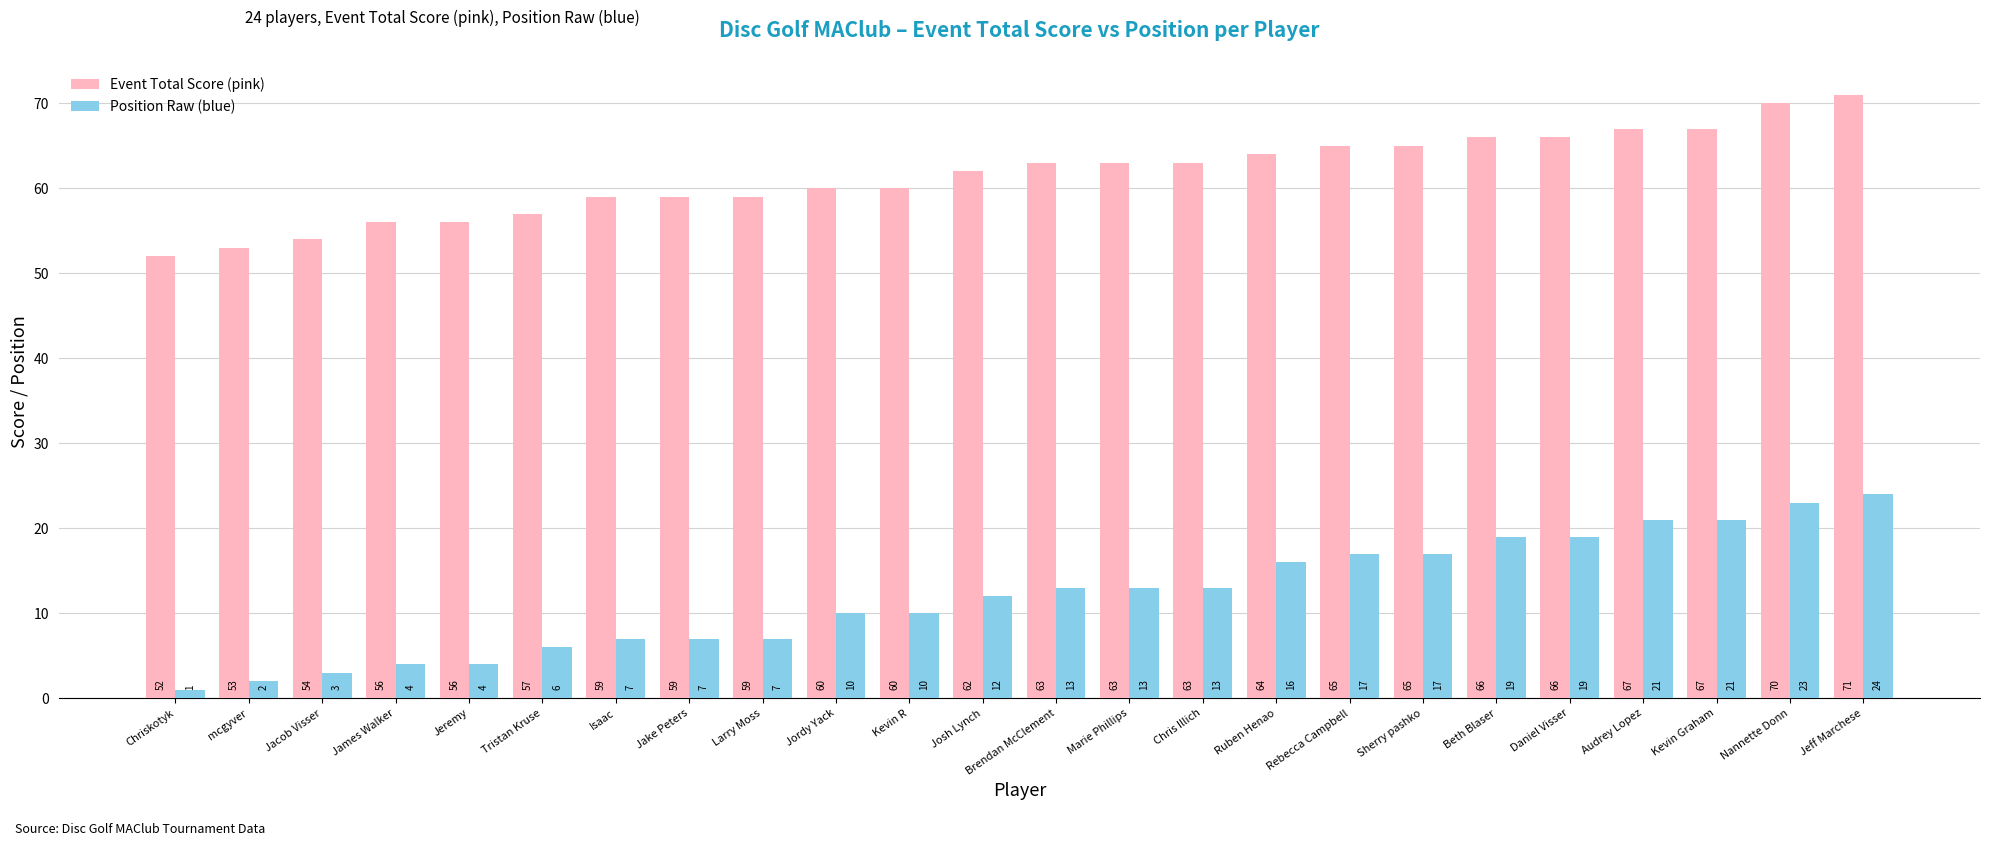

What value does the Event Total Score (pink) series have at Kevin R, to the nearest 10?

60